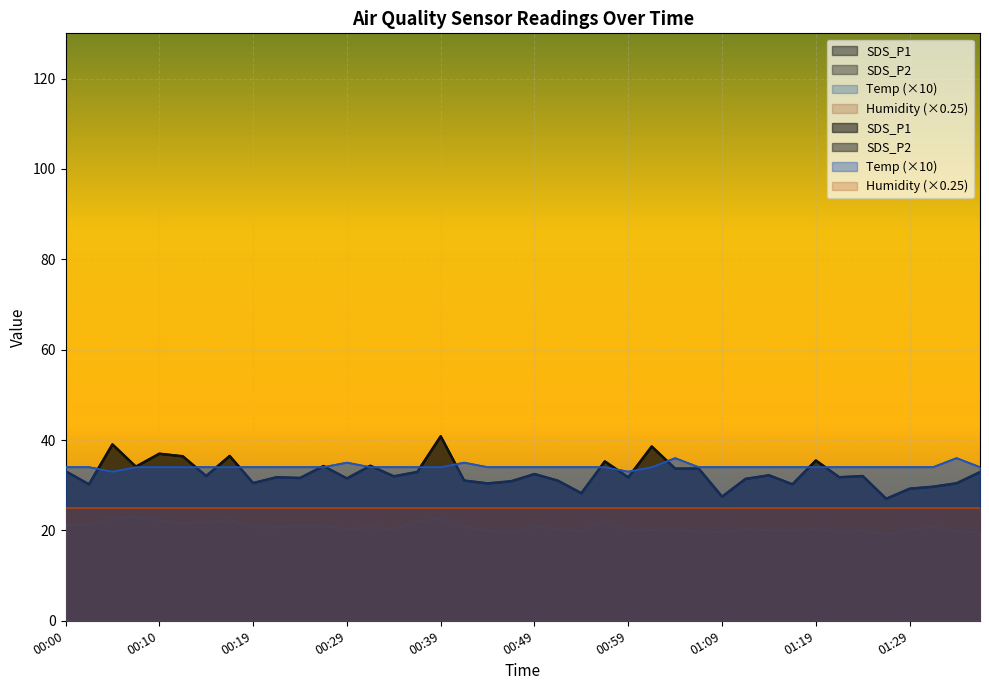

Which has a higher value, 01:24 or 00:34?

01:24